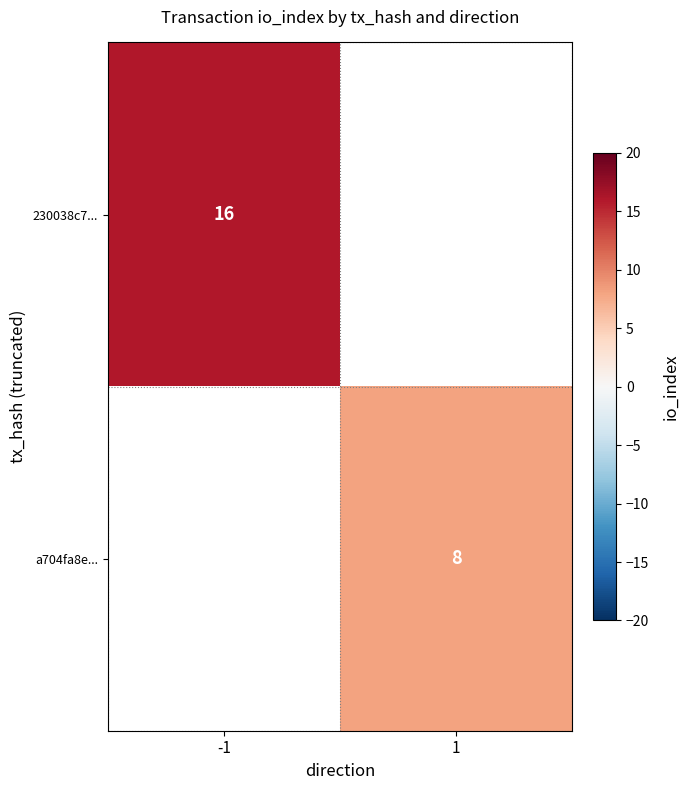

The 230038c7... series shows 16 at -1. True or false?

True